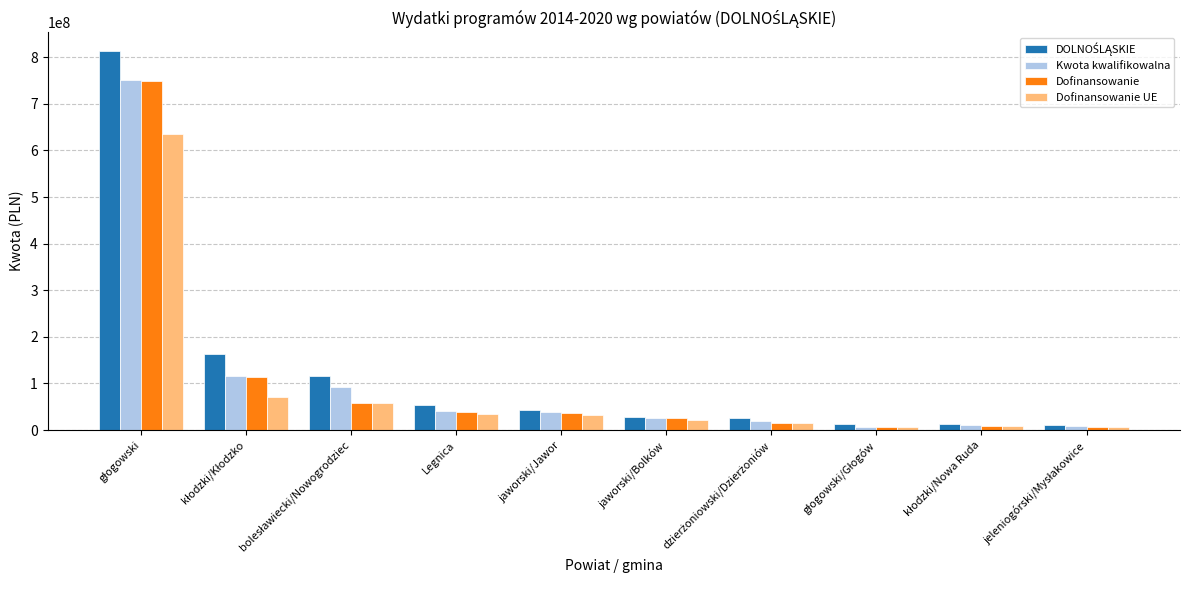

At how many categories does at least one series exceed 214992463?

1